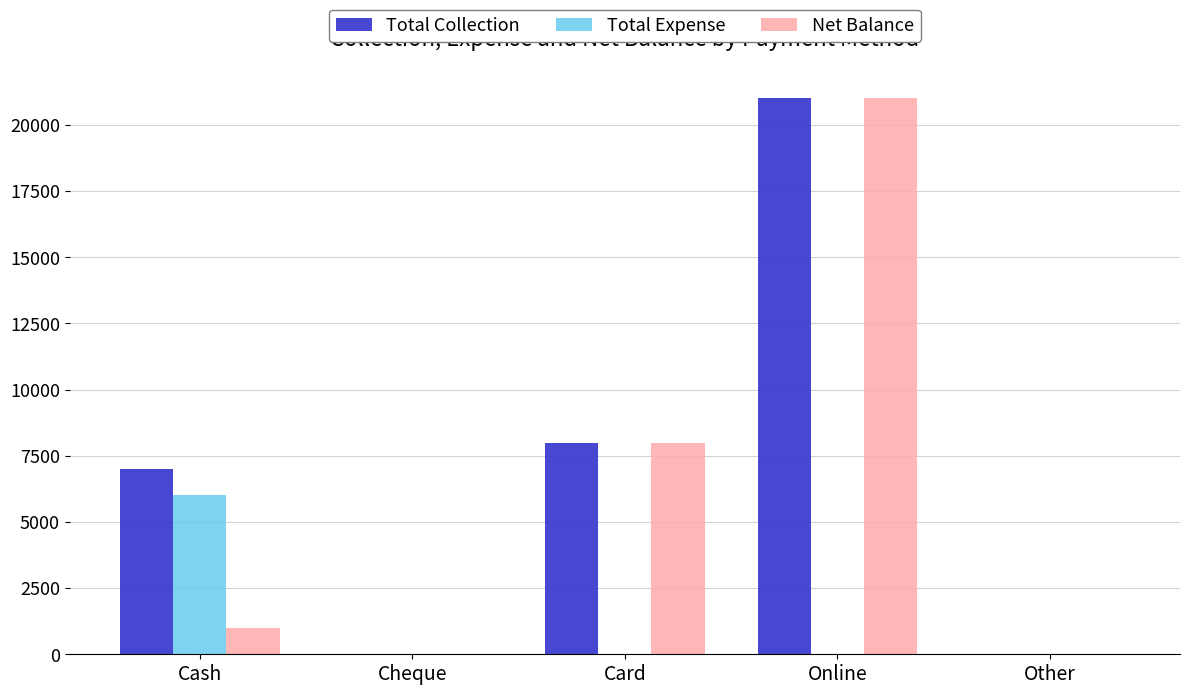

Between Cash and Online, which series saw the biggest shift?

Net Balance